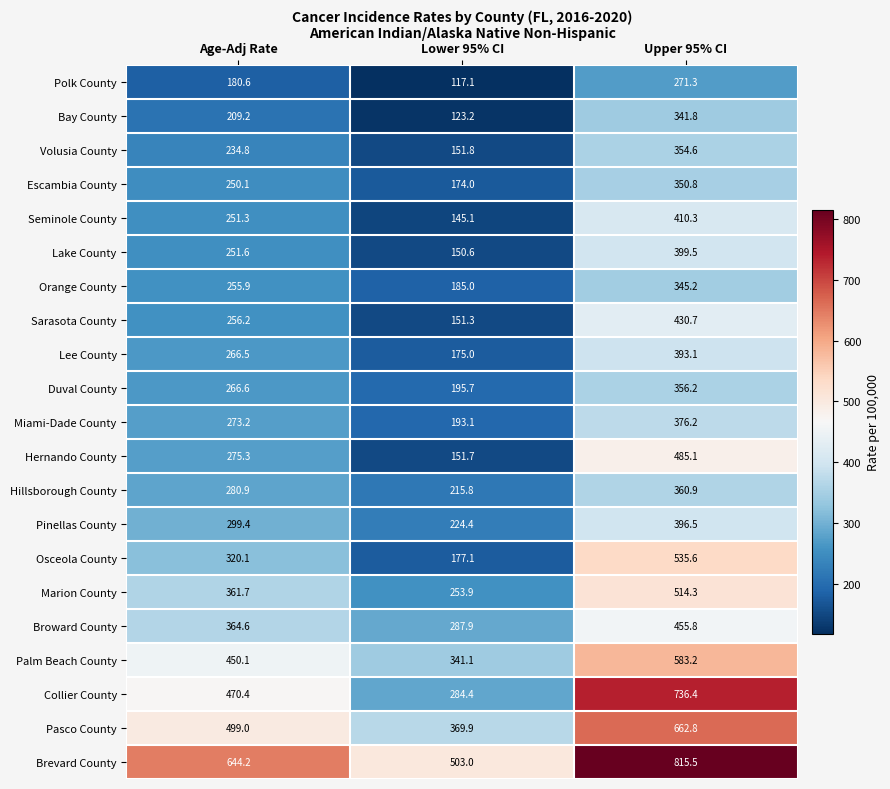

What is the sum of all Duval County values?

818.5